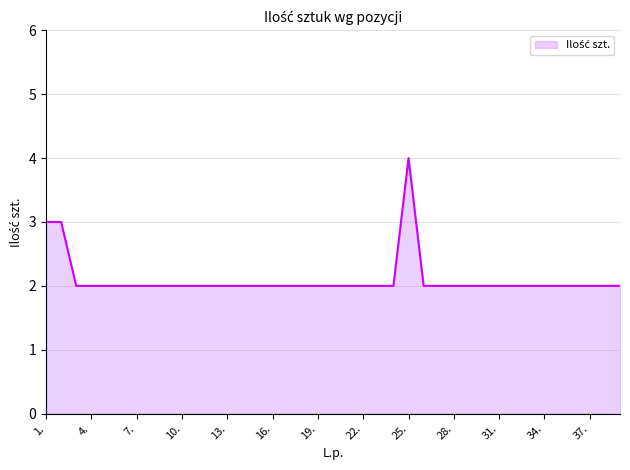

What is the maximum value shown in the chart?

4